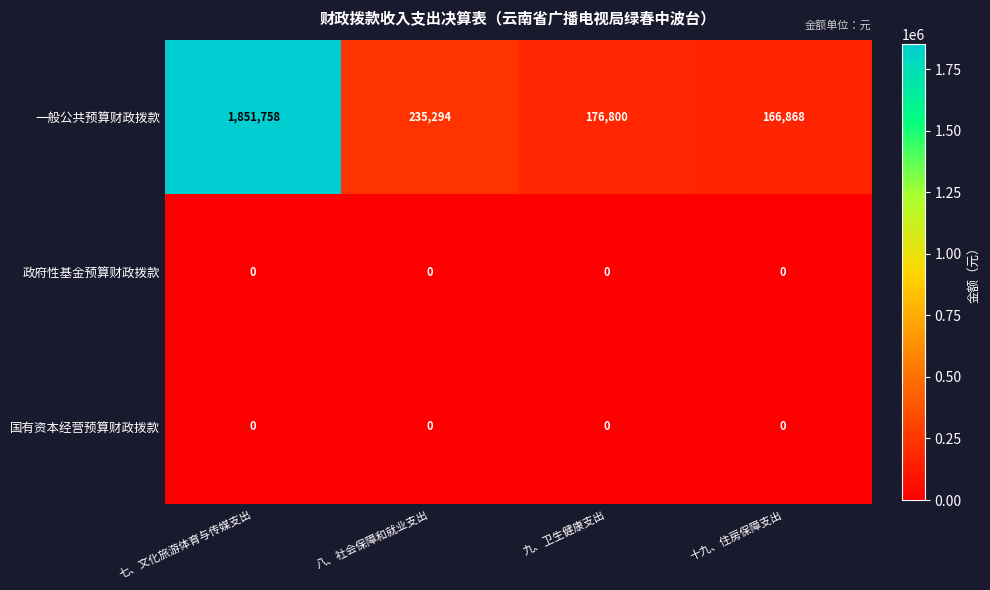

What is the difference between the 一般公共预算财政拨款 values at 七、文化旅游体育与传媒支出 and 九、卫生健康支出?

1674958